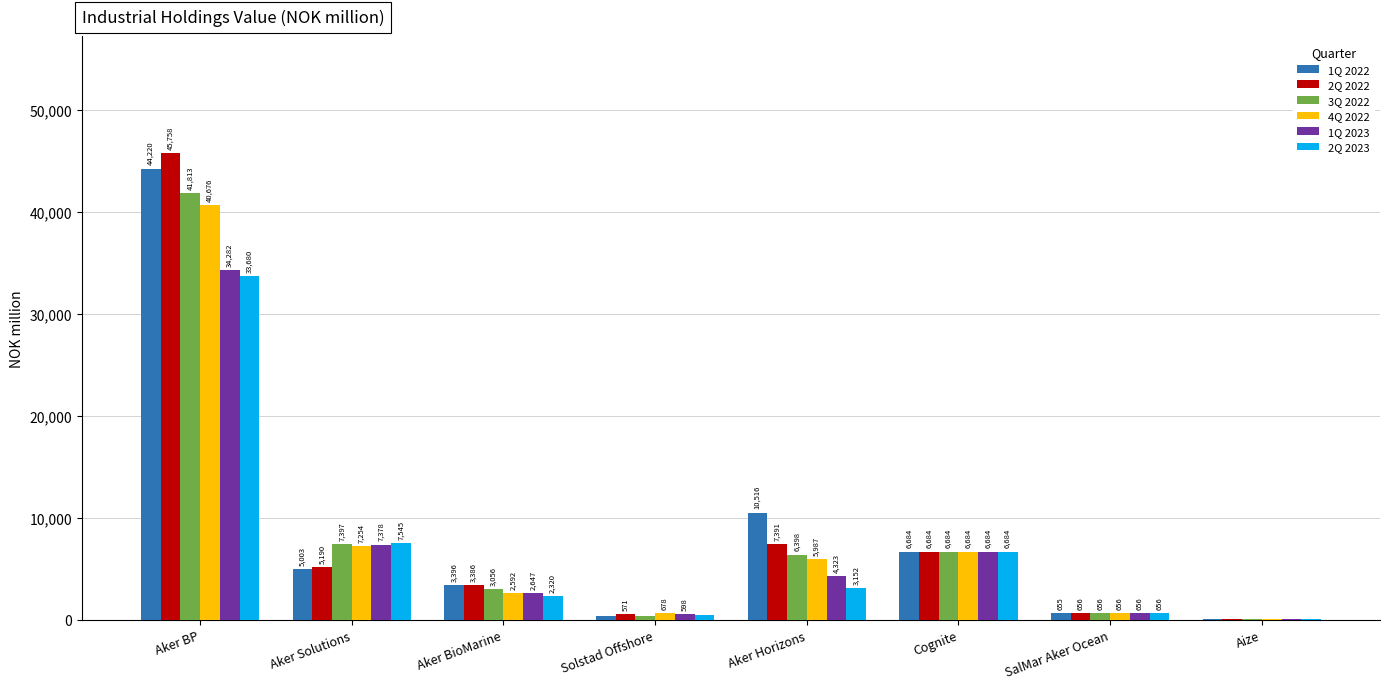

Is the value of 2Q 2022 at Solstad Offshore greater than the value of 2Q 2023 at Cognite?

No